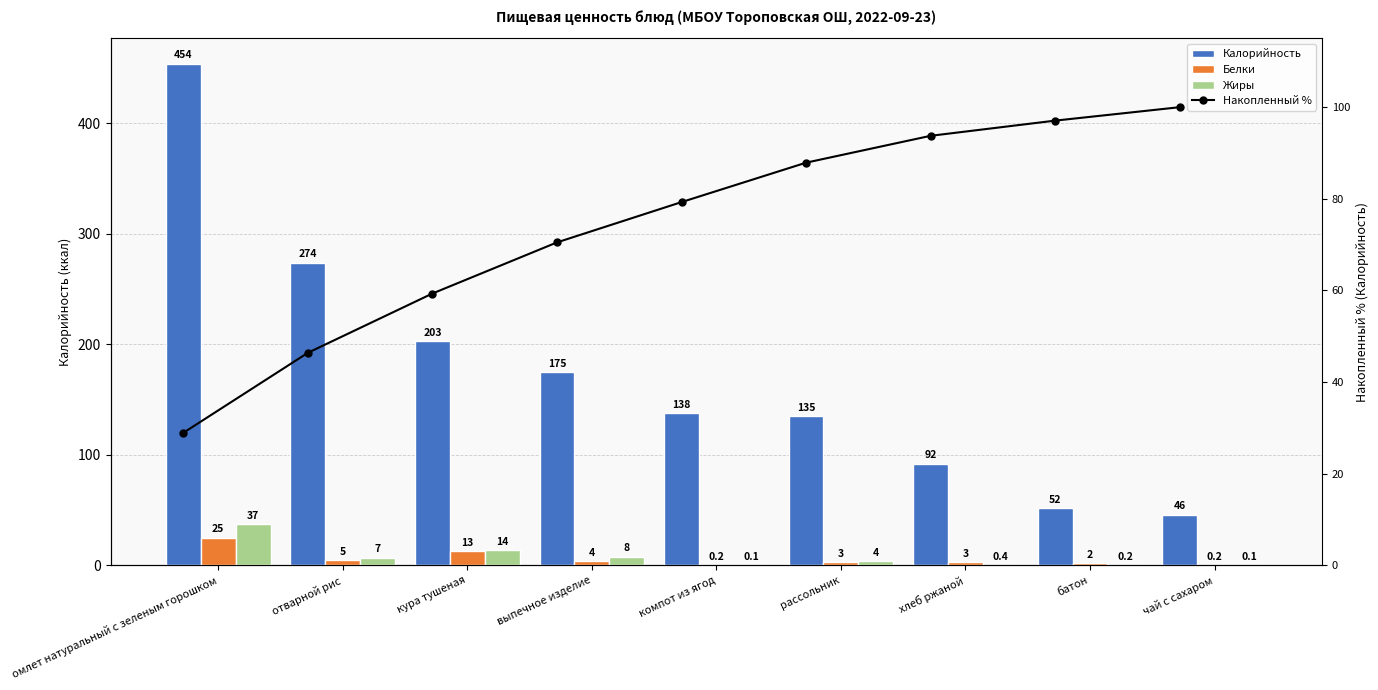

What are all the series names shown in the legend?

Калорийность, Белки, Жиры, Накопленный %